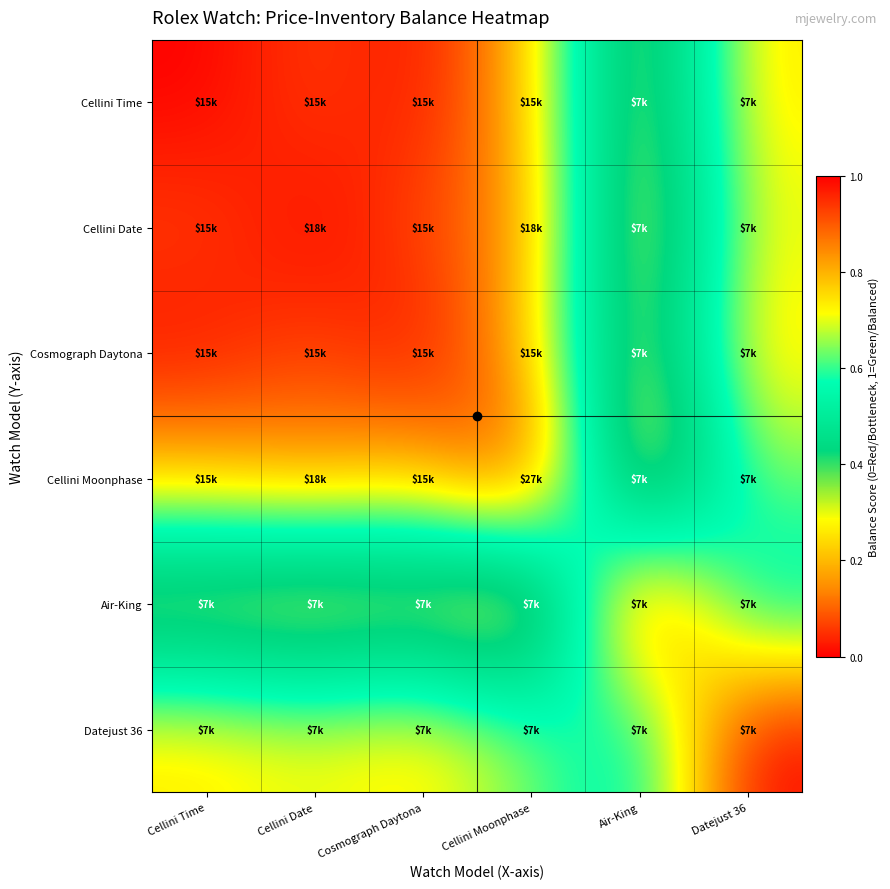

Count the number of categories in the chart.

6